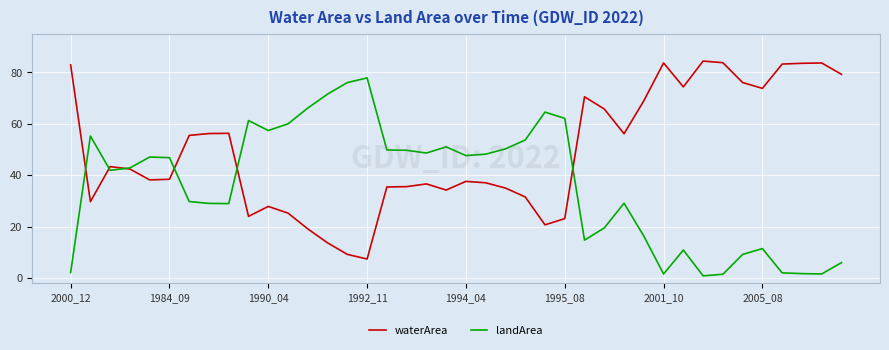

Which series has the largest total across all categories?

waterArea